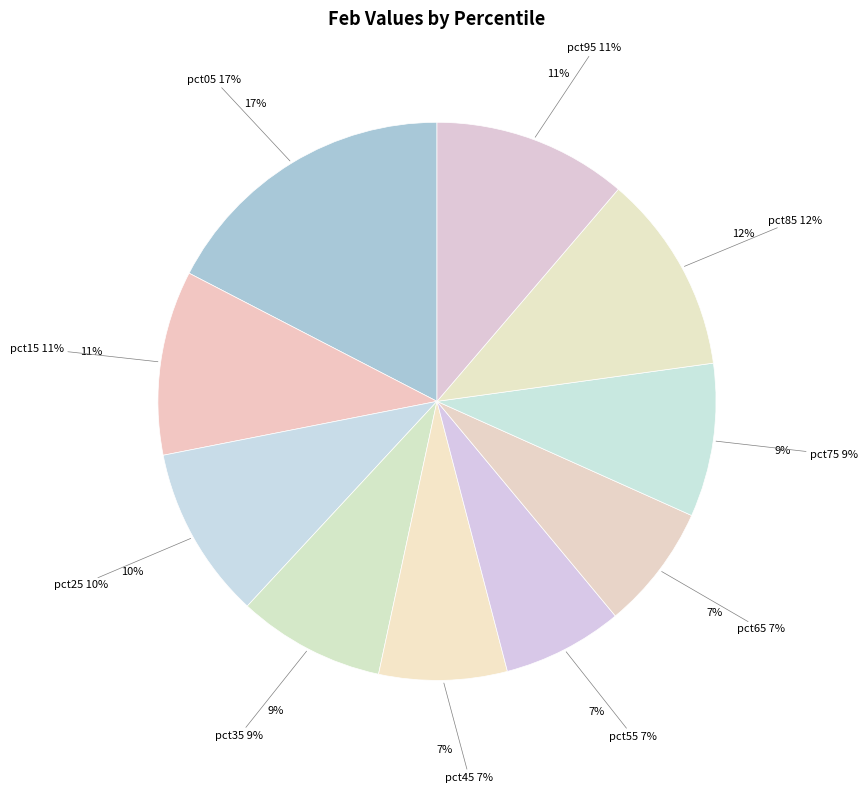

Which has a higher value, pct75 or pct05?

pct05